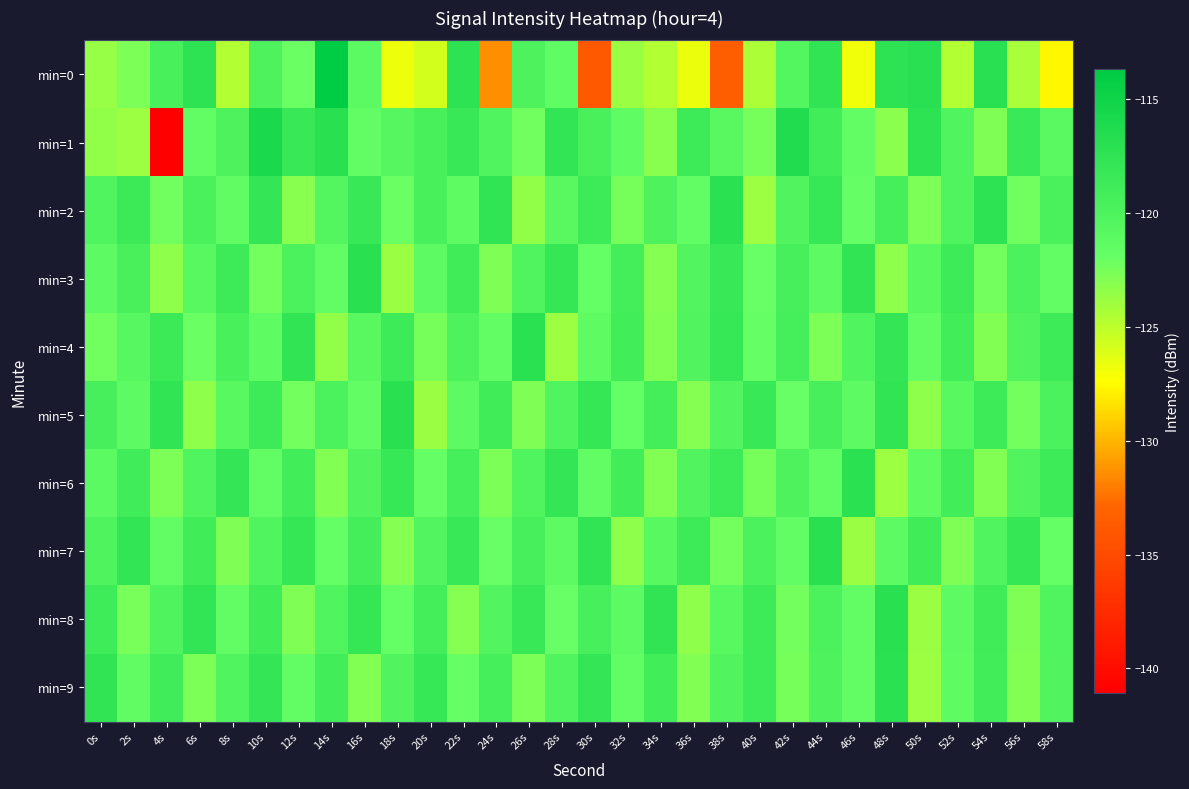

Reading left to right, what are all the values shown in this chart?

min=0: 0s=-123.7	2s=-122.7	4s=-119.5	6s=-117.5	8s=-124.6	10s=-119.9	12s=-122.1	14s=-113.7	16s=-121.1	18s=-126.7	20s=-125.9	22s=-117.4	24s=-131.4	26s=-119.9	28s=-121.4	30s=-133.9	32s=-123.7	34s=-124.7	36s=-126.7	38s=-133.5	40s=-124.4	42s=-120.4	44s=-117.7	46s=-126.9	48s=-117.5	50s=-116.9	52s=-124.6	54s=-116.9	56s=-124.3	58s=-127.6
min=1: 0s=-123.4	2s=-123.8	4s=-141.1	6s=-121.7	8s=-119.9	10s=-115.9	12s=-118.3	14s=-117.0	16s=-121.7	18s=-120.6	20s=-119.5	22s=-118.2	24s=-120.1	26s=-122.3	28s=-117.8	30s=-119.6	32s=-121.4	34s=-123.1	36s=-118.7	38s=-120.9	40s=-122.5	42s=-116.3	44s=-119.1	46s=-121.7	48s=-123.3	50s=-117.5	52s=-120.2	54s=-122.8	56s=-118.4	58s=-121.0
min=2: 0s=-120.1	2s=-118.5	4s=-122.3	6s=-119.7	8s=-121.5	10s=-117.9	12s=-123.1	14s=-120.5	16s=-118.3	18s=-122.1	20s=-119.5	22s=-121.3	24s=-117.7	26s=-123.5	28s=-120.9	30s=-118.7	32s=-122.5	34s=-119.9	36s=-121.7	38s=-117.1	40s=-123.9	42s=-120.3	44s=-118.1	46s=-121.9	48s=-119.3	50s=-122.7	52s=-120.1	54s=-117.5	56s=-122.3	58s=-119.7
min=3: 0s=-121.2	2s=-119.6	4s=-123.4	6s=-120.8	8s=-118.6	10s=-122.4	12s=-119.8	14s=-121.6	16s=-117.0	18s=-123.8	20s=-121.2	22s=-119.0	24s=-122.8	26s=-120.2	28s=-118.0	30s=-121.8	32s=-119.2	34s=-123.0	36s=-120.4	38s=-118.2	40s=-122.0	42s=-119.4	44s=-121.2	46s=-117.6	48s=-123.4	50s=-120.8	52s=-118.6	54s=-122.4	56s=-119.8	58s=-121.6
min=4: 0s=-122.3	2s=-120.7	4s=-118.5	6s=-122.1	8s=-119.5	10s=-121.3	12s=-117.7	14s=-123.5	16s=-120.9	18s=-118.7	20s=-122.5	22s=-119.9	24s=-121.7	26s=-117.1	28s=-123.9	30s=-121.3	32s=-119.1	34s=-122.9	36s=-120.3	38s=-118.1	40s=-121.9	42s=-119.3	44s=-122.7	46s=-120.1	48s=-117.9	50s=-121.7	52s=-119.1	54s=-122.9	56s=-120.3	58s=-118.7
min=5: 0s=-119.4	2s=-121.2	4s=-117.6	6s=-123.4	8s=-120.8	10s=-118.6	12s=-122.4	14s=-119.8	16s=-121.6	18s=-117.0	20s=-123.8	22s=-121.2	24s=-119.0	26s=-122.8	28s=-120.2	30s=-118.0	32s=-121.8	34s=-119.2	36s=-123.0	38s=-120.4	40s=-118.2	42s=-122.0	44s=-119.4	46s=-121.2	48s=-117.6	50s=-123.4	52s=-120.8	54s=-118.6	56s=-122.4	58s=-119.8
min=6: 0s=-121.1	2s=-118.9	4s=-122.7	6s=-120.1	8s=-117.9	10s=-121.7	12s=-119.1	14s=-122.9	16s=-120.3	18s=-118.1	20s=-121.9	22s=-119.3	24s=-122.7	26s=-120.1	28s=-117.9	30s=-121.7	32s=-119.1	34s=-122.9	36s=-120.3	38s=-118.7	40s=-122.5	42s=-119.9	44s=-121.7	46s=-117.1	48s=-123.9	50s=-121.3	52s=-119.1	54s=-122.9	56s=-120.3	58s=-118.7
min=7: 0s=-120.0	2s=-117.8	4s=-121.6	6s=-119.0	8s=-122.8	10s=-120.2	12s=-118.0	14s=-121.8	16s=-119.2	18s=-123.0	20s=-120.4	22s=-118.2	24s=-122.0	26s=-119.4	28s=-121.2	30s=-117.6	32s=-123.4	34s=-120.8	36s=-118.6	38s=-122.4	40s=-119.8	42s=-121.6	44s=-117.0	46s=-123.8	48s=-121.2	50s=-119.0	52s=-122.8	54s=-120.2	56s=-118.0	58s=-121.8
min=8: 0s=-118.8	2s=-122.6	4s=-120.0	6s=-117.8	8s=-121.6	10s=-119.0	12s=-122.8	14s=-120.2	16s=-118.0	18s=-121.8	20s=-119.2	22s=-123.0	24s=-120.4	26s=-118.2	28s=-122.0	30s=-119.4	32s=-121.2	34s=-117.6	36s=-123.4	38s=-120.8	40s=-118.6	42s=-122.4	44s=-119.8	46s=-121.6	48s=-117.0	50s=-123.8	52s=-121.2	54s=-119.0	56s=-122.8	58s=-120.2
min=9: 0s=-117.7	2s=-121.5	4s=-118.9	6s=-122.7	8s=-120.1	10s=-117.9	12s=-121.7	14s=-119.1	16s=-122.9	18s=-120.3	20s=-118.1	22s=-121.9	24s=-119.3	26s=-122.7	28s=-120.1	30s=-117.9	32s=-121.7	34s=-119.1	36s=-122.9	38s=-120.3	40s=-118.7	42s=-122.5	44s=-119.9	46s=-121.7	48s=-117.1	50s=-123.9	52s=-121.3	54s=-119.1	56s=-122.9	58s=-120.3